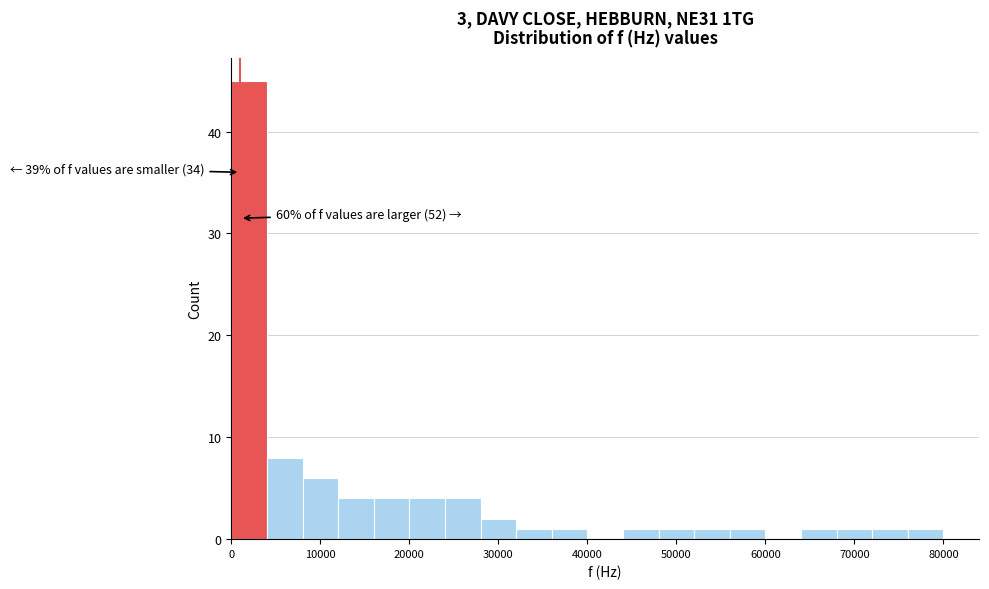

Read against the x-axis, roughly where is the centre of the tallest bar?

2000